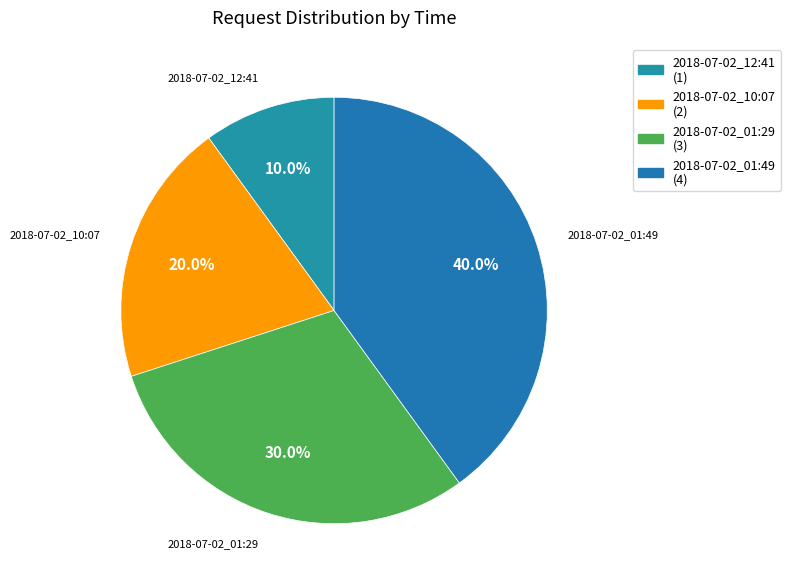

To the nearest percent, what is the combined percentage of 2018-07-02_01:29 and 2018-07-02_01:49?

70%